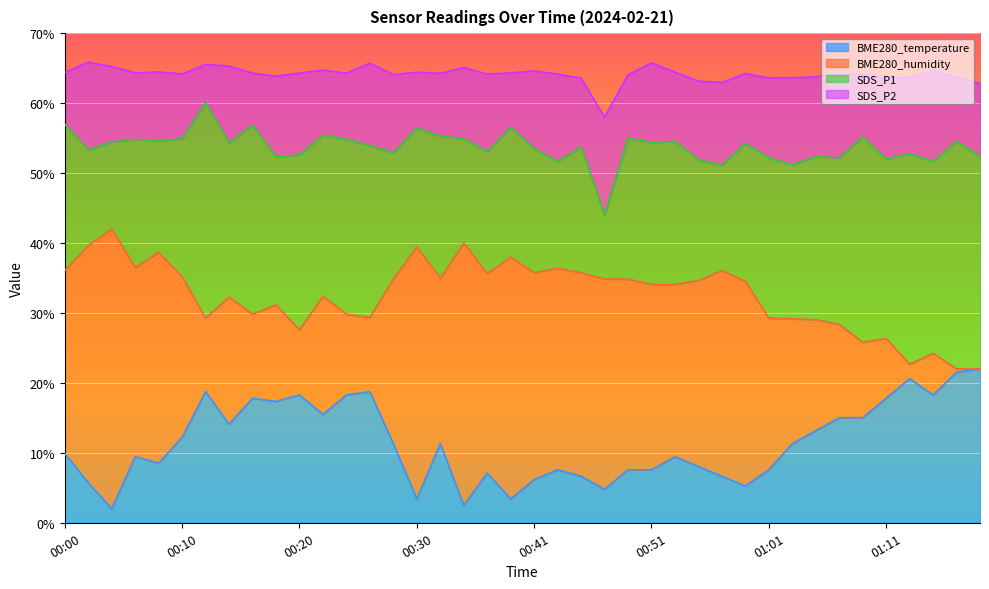

What is the total value across all series at 00:51?

65.8